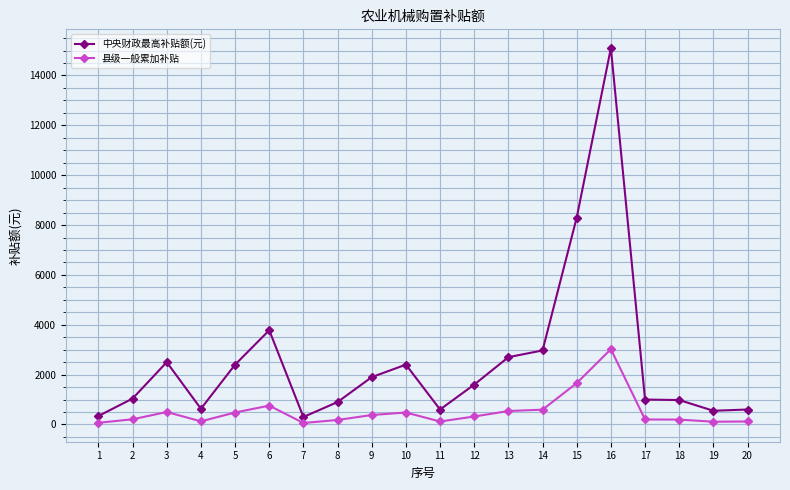

What is the maximum value shown in the chart?

15100